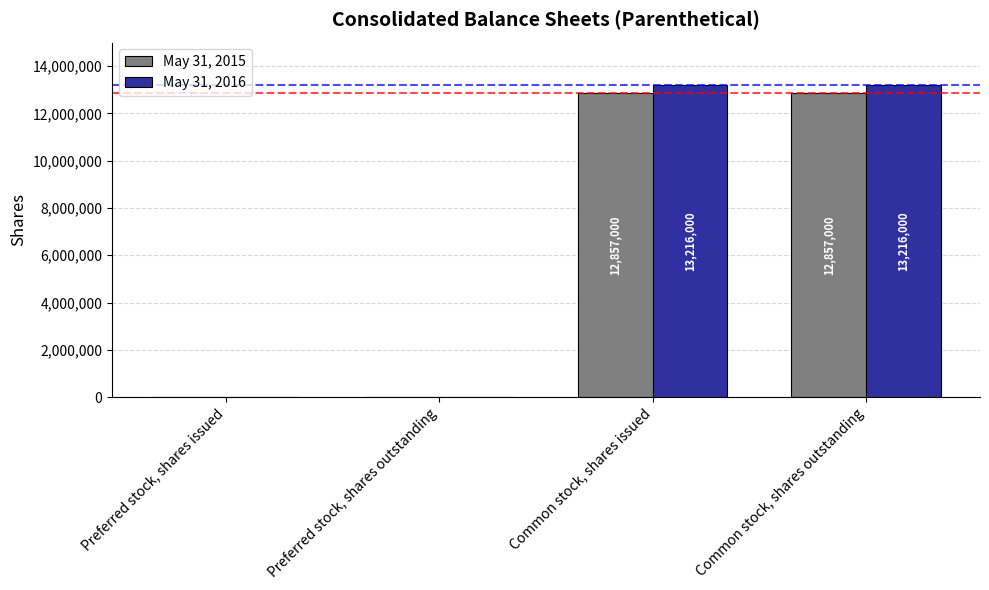

Is the value of May 31, 2016 at Common stock, shares outstanding greater than the value of May 31, 2015 at Common stock, shares outstanding?

Yes